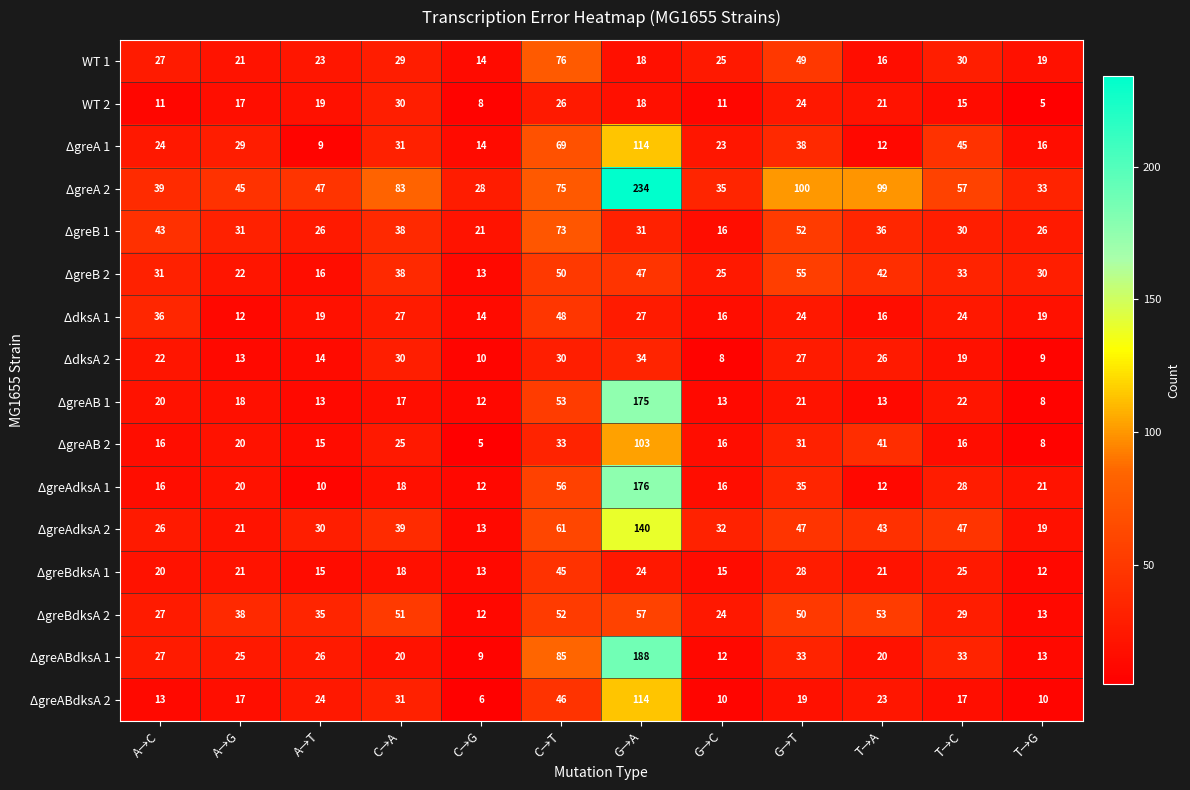

What is the total value across all series at T→G?

261